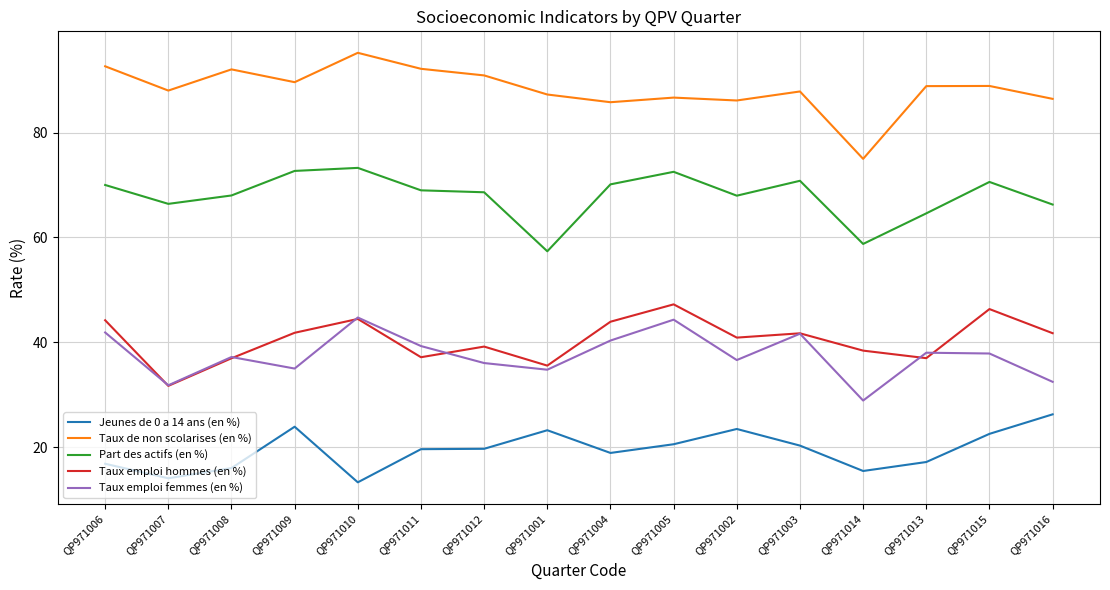

What is the difference between the maximum and minimum values in the Taux emploi femmes (en %) series?

15.8